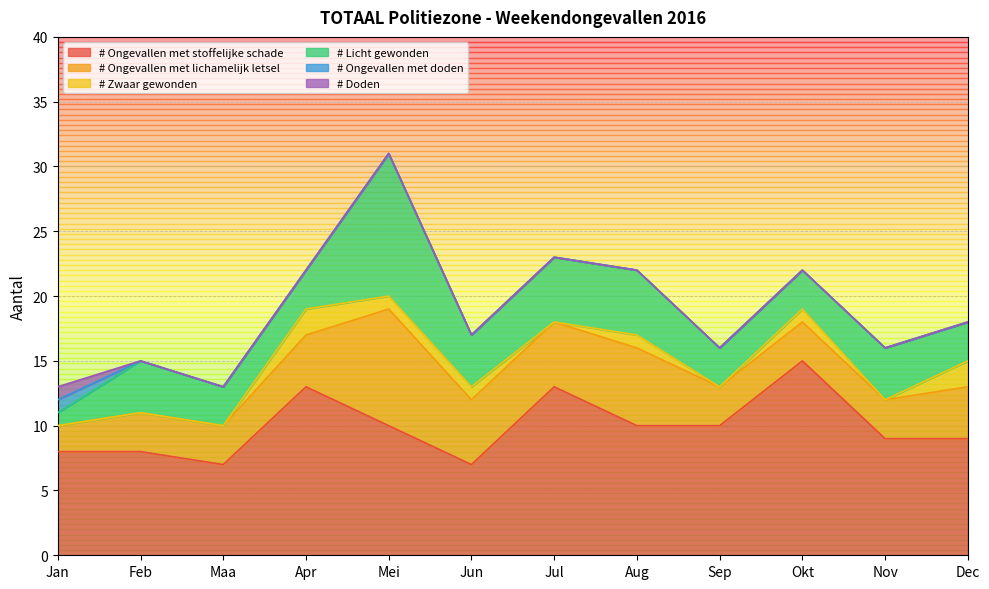

What is the maximum value for # Ongevallen met doden?

1